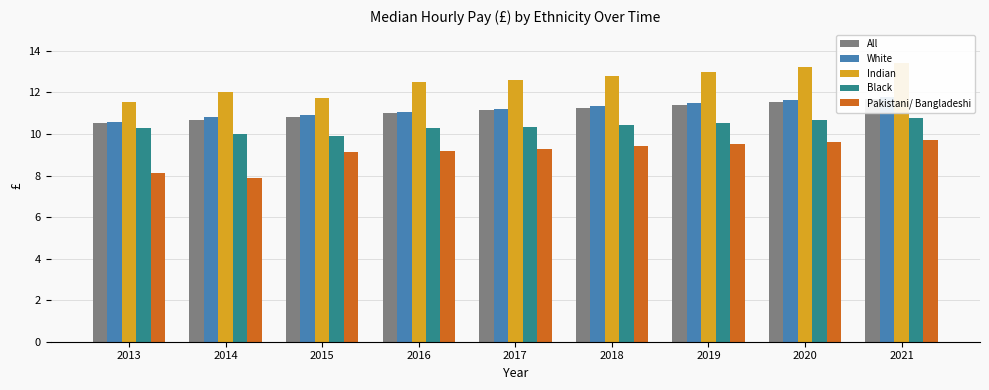

How many bars are there in total?

45